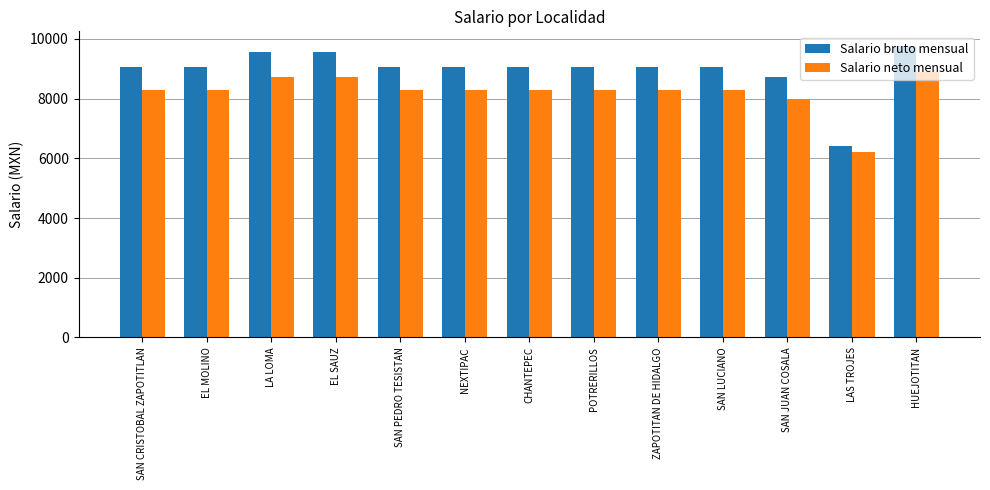

What is the maximum value for Salario neto mensual?

8884